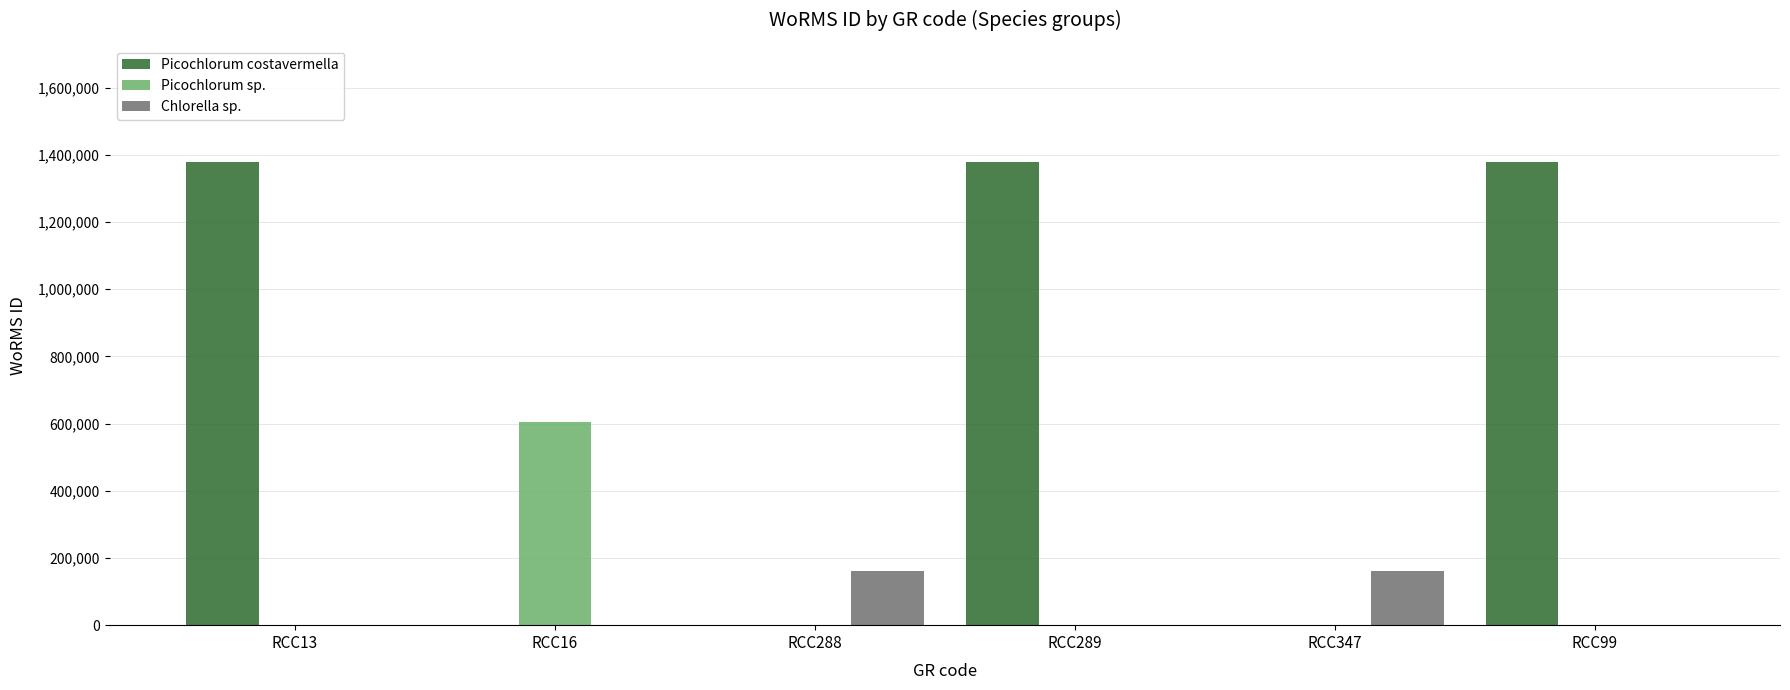

What are all the series names shown in the legend?

Picochlorum costavermella, Picochlorum sp., Chlorella sp.